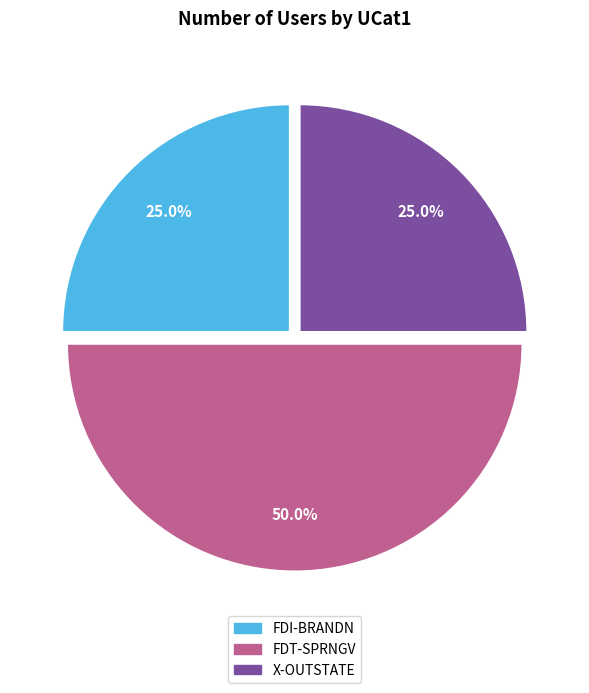

How many segments does this pie chart have?

3